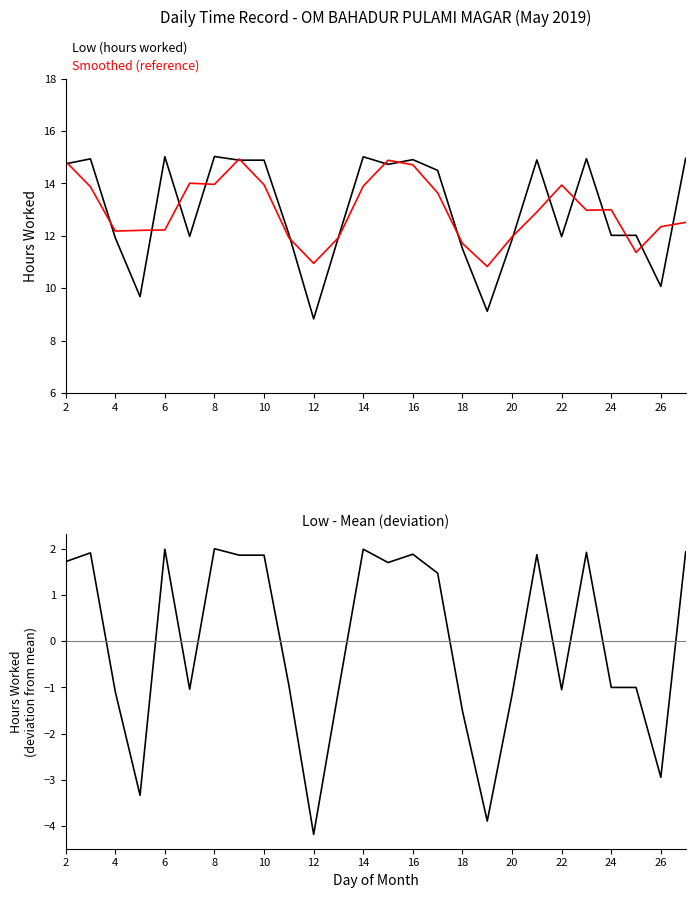

What is the average value of the Smoothed (reference) series?

13.0